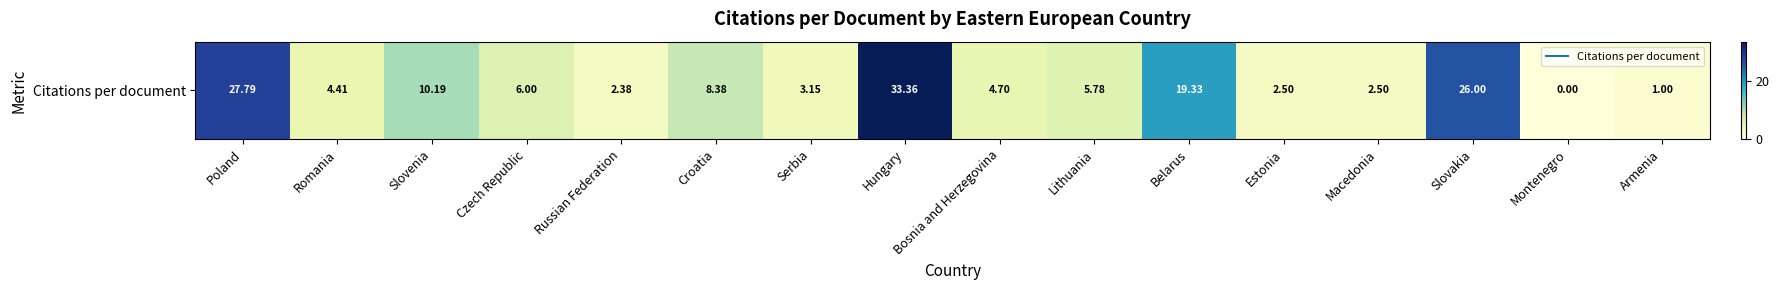

True or false: the data shows 4.9 at Croatia.

False